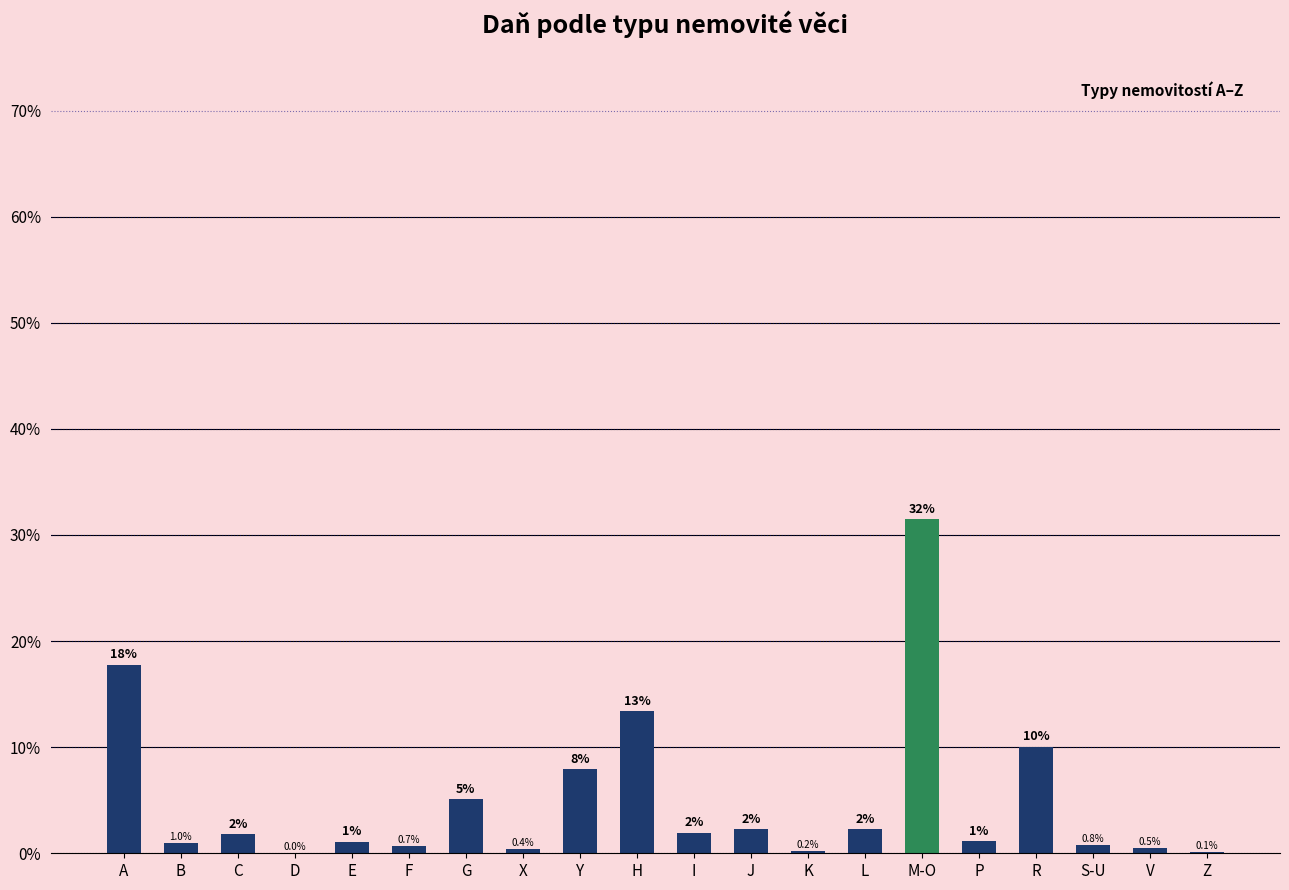

Which label corresponds to the largest value in the chart?

M-O